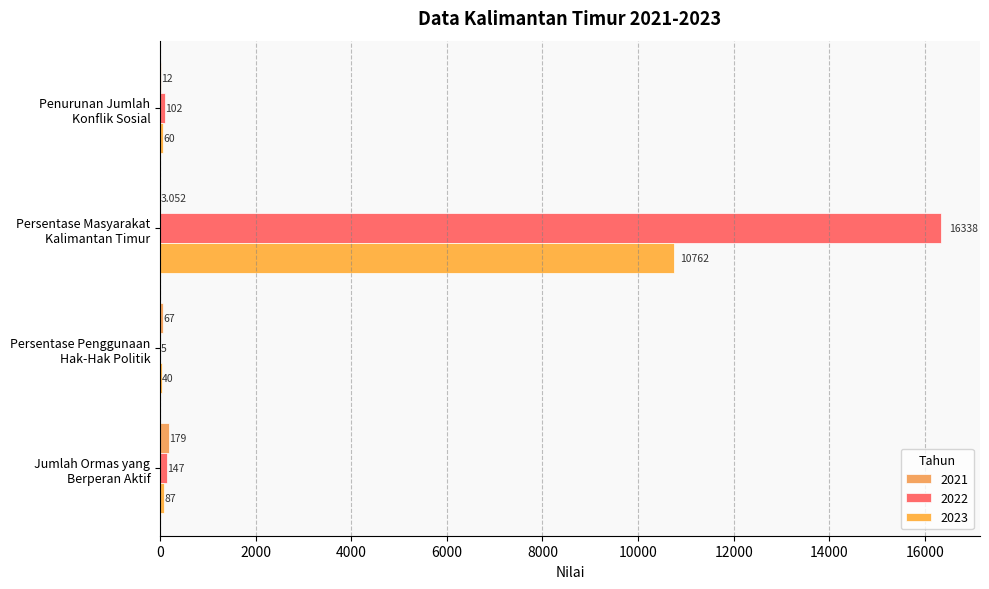

How many data points does each series have?

4